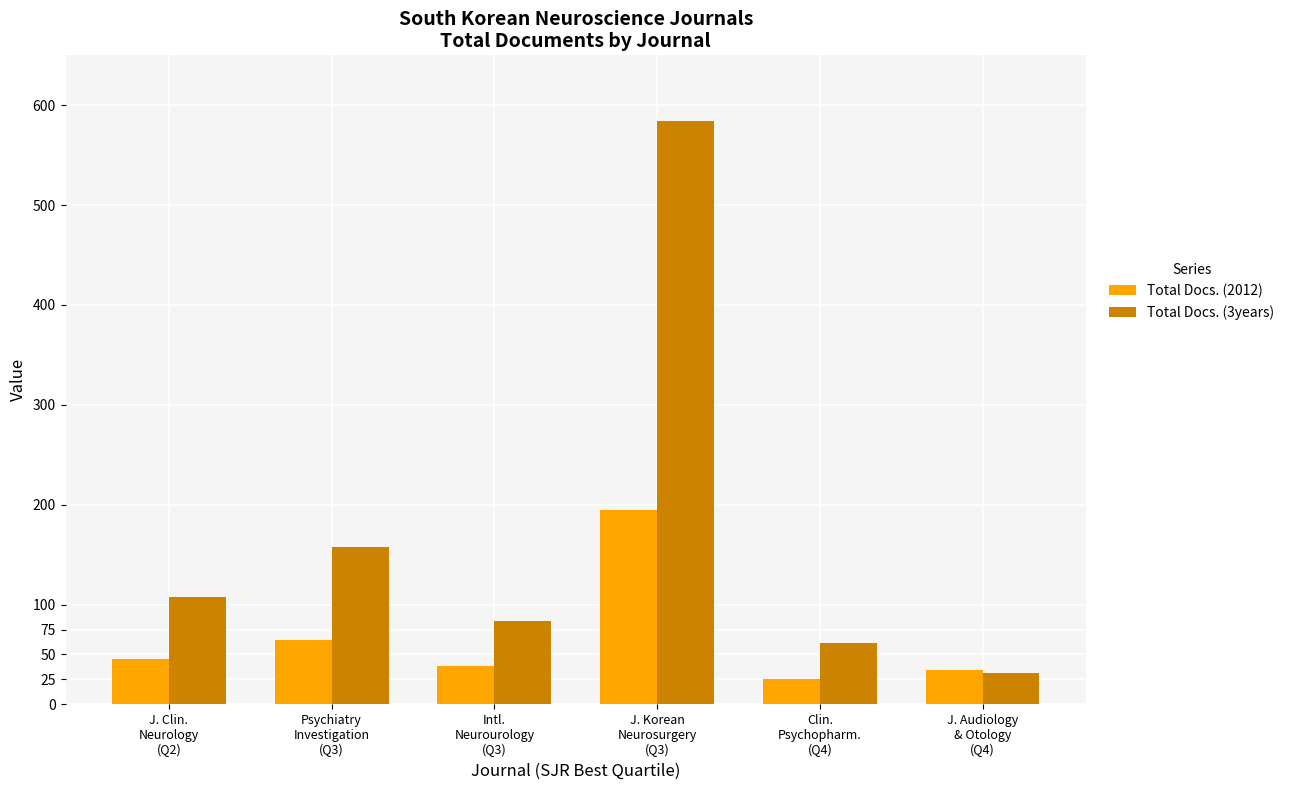

Reading left to right, extract all data points from this chart.

Total Docs. (2012): J. Clin.
Neurology
(Q2)=45	Psychiatry
Investigation
(Q3)=65	Intl.
Neurourology
(Q3)=38	J. Korean
Neurosurgery
(Q3)=195	Clin.
Psychopharm.
(Q4)=25	J. Audiology
& Otology
(Q4)=34
Total Docs. (3years): J. Clin.
Neurology
(Q2)=108	Psychiatry
Investigation
(Q3)=158	Intl.
Neurourology
(Q3)=84	J. Korean
Neurosurgery
(Q3)=584	Clin.
Psychopharm.
(Q4)=62	J. Audiology
& Otology
(Q4)=31